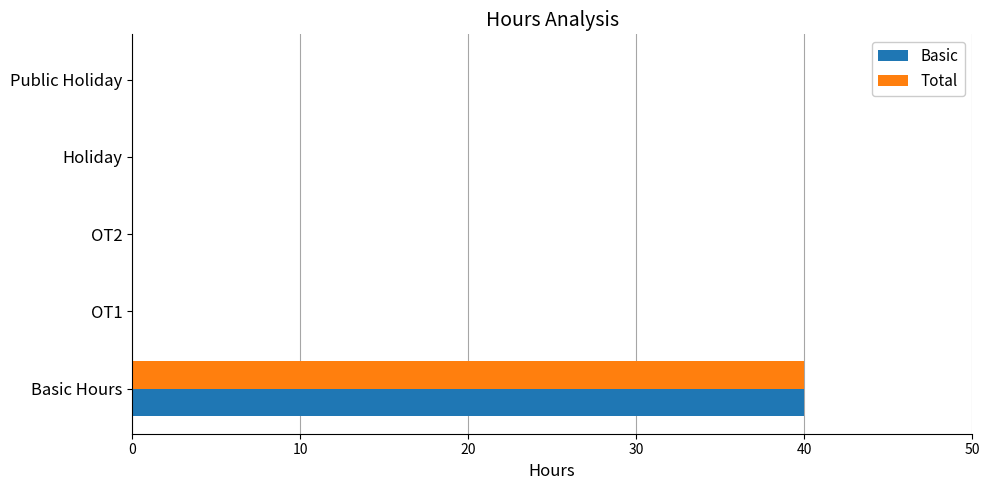

Which category has the highest value in the Basic series?

Basic Hours